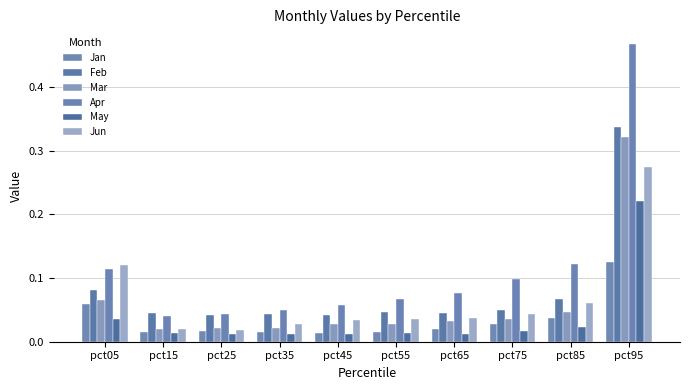

Rank the series by their maximum value, from highest to lowest.

Apr, Feb, Mar, Jun, May, Jan